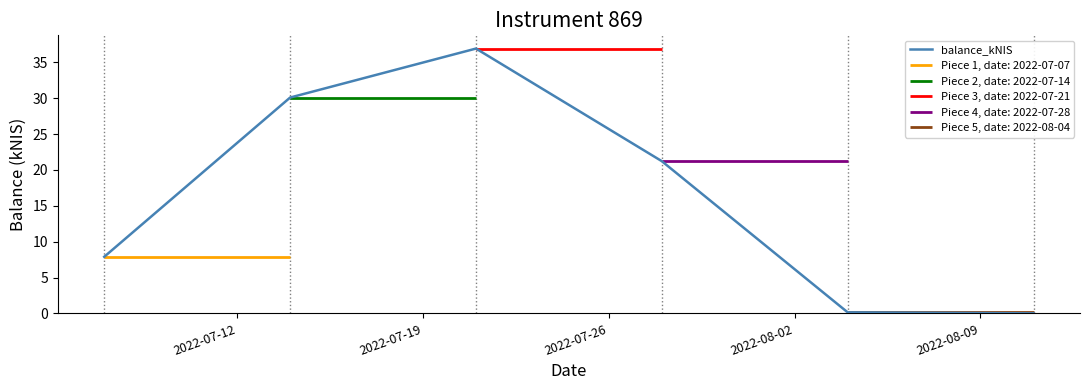

What is the highest value of the balance_kNIS series?

36.9